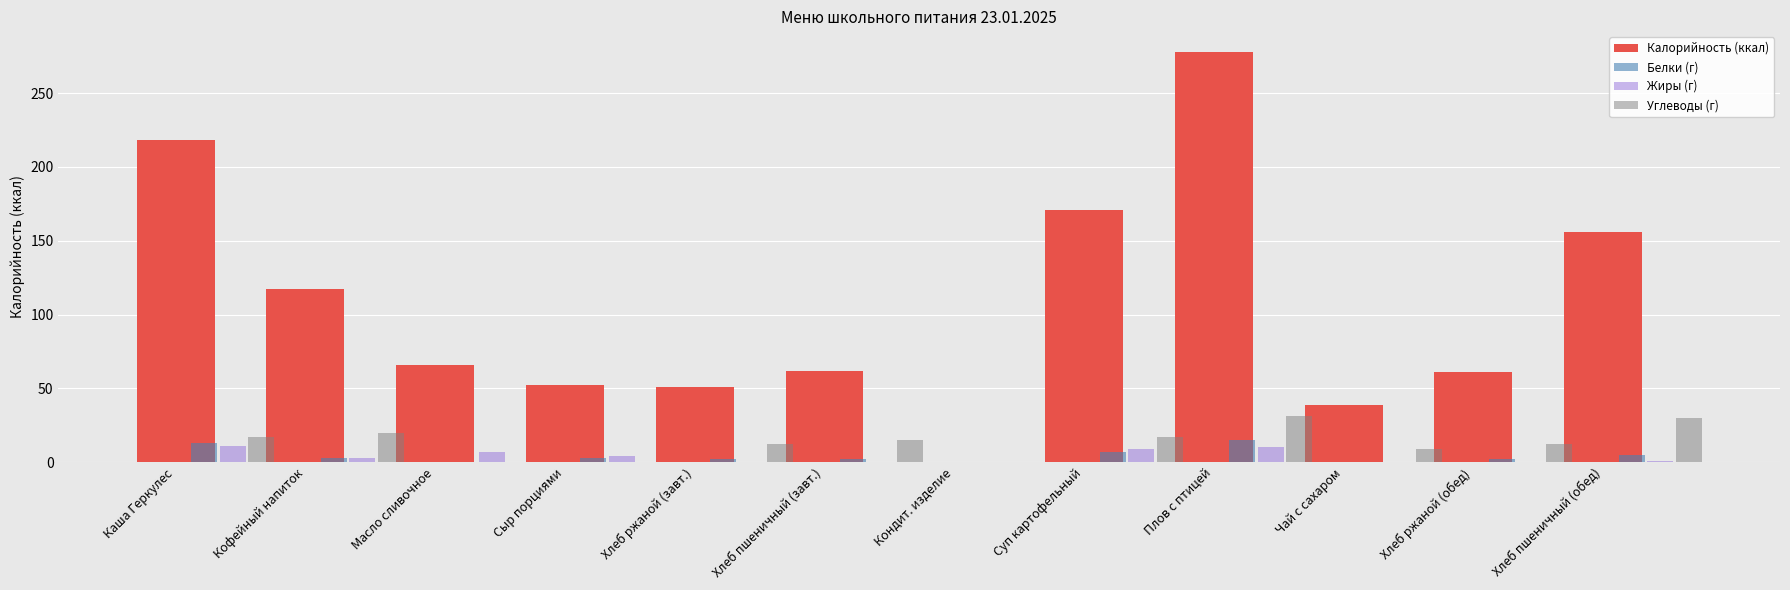

What is the maximum value shown in the chart?

278